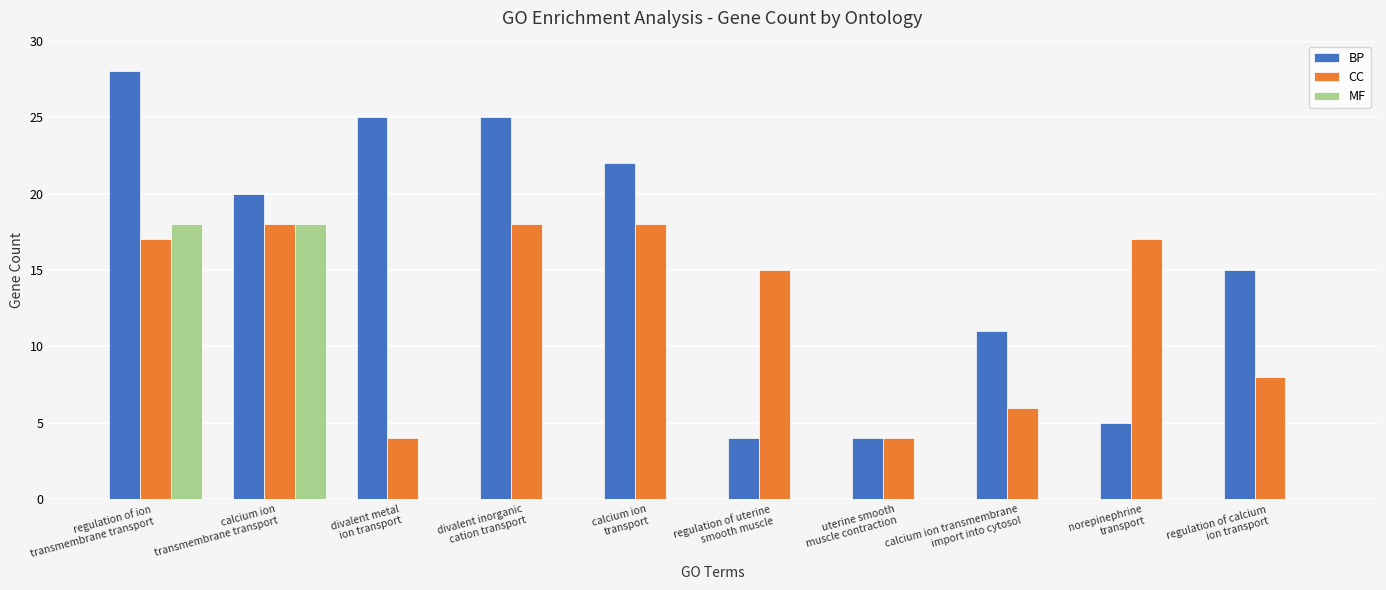

What is the maximum value shown in the chart?

28